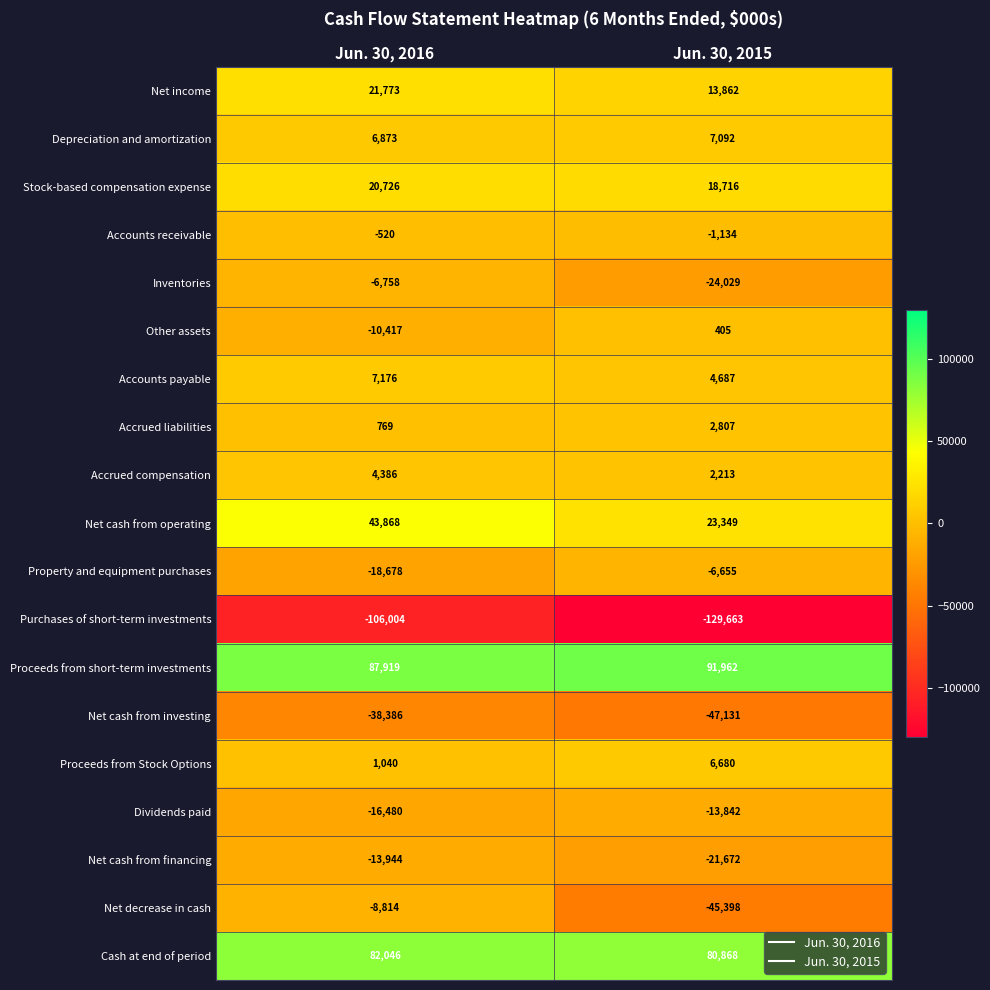

What is the minimum value shown in the chart?

-129663